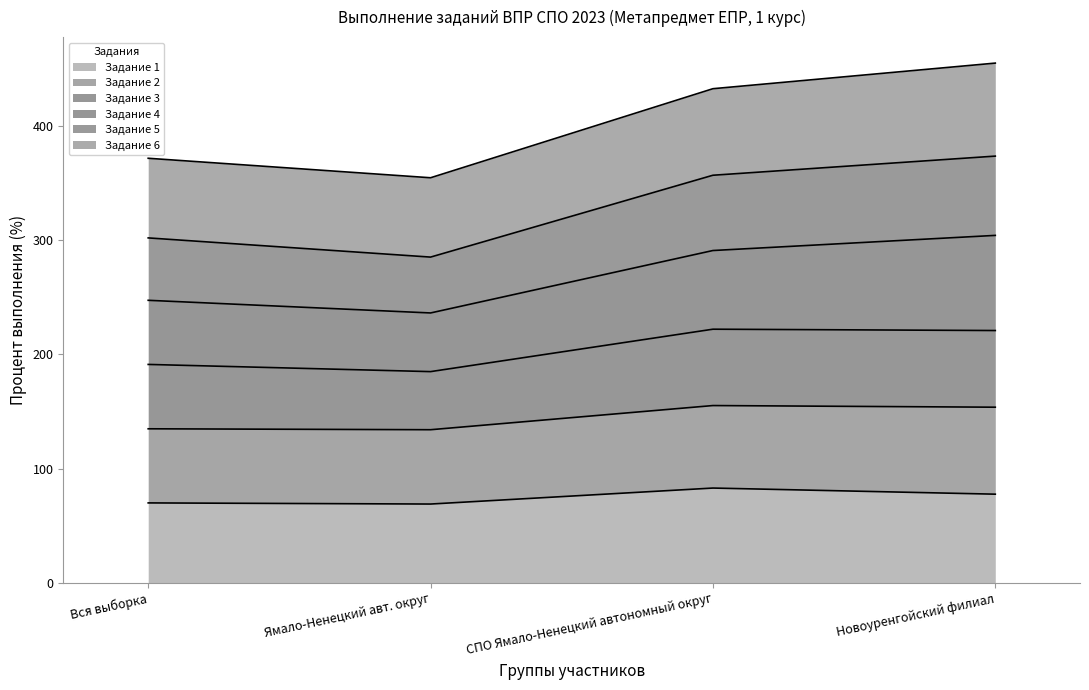

How many values in the Задание 3 series are below 220?

2